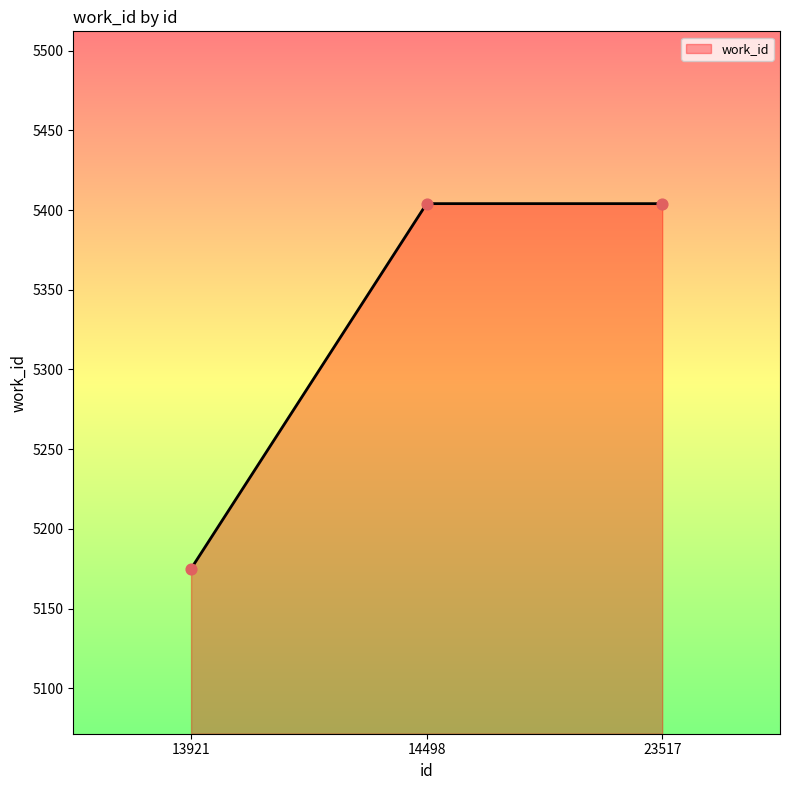

Which has a higher value, 23517 or 13921?

23517